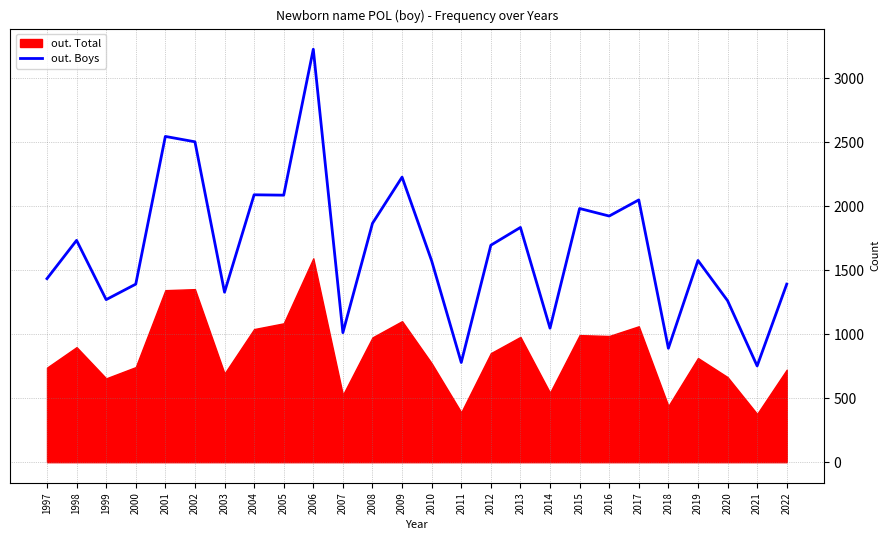

At which label does out. Boys reach its peak?

2006